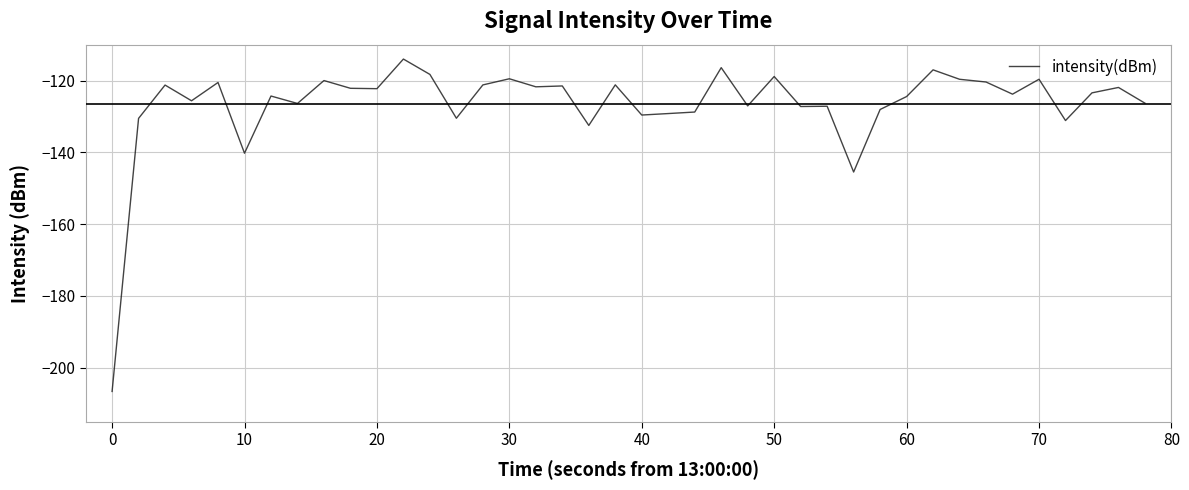

What is the difference between the maximum and minimum values?

92.6